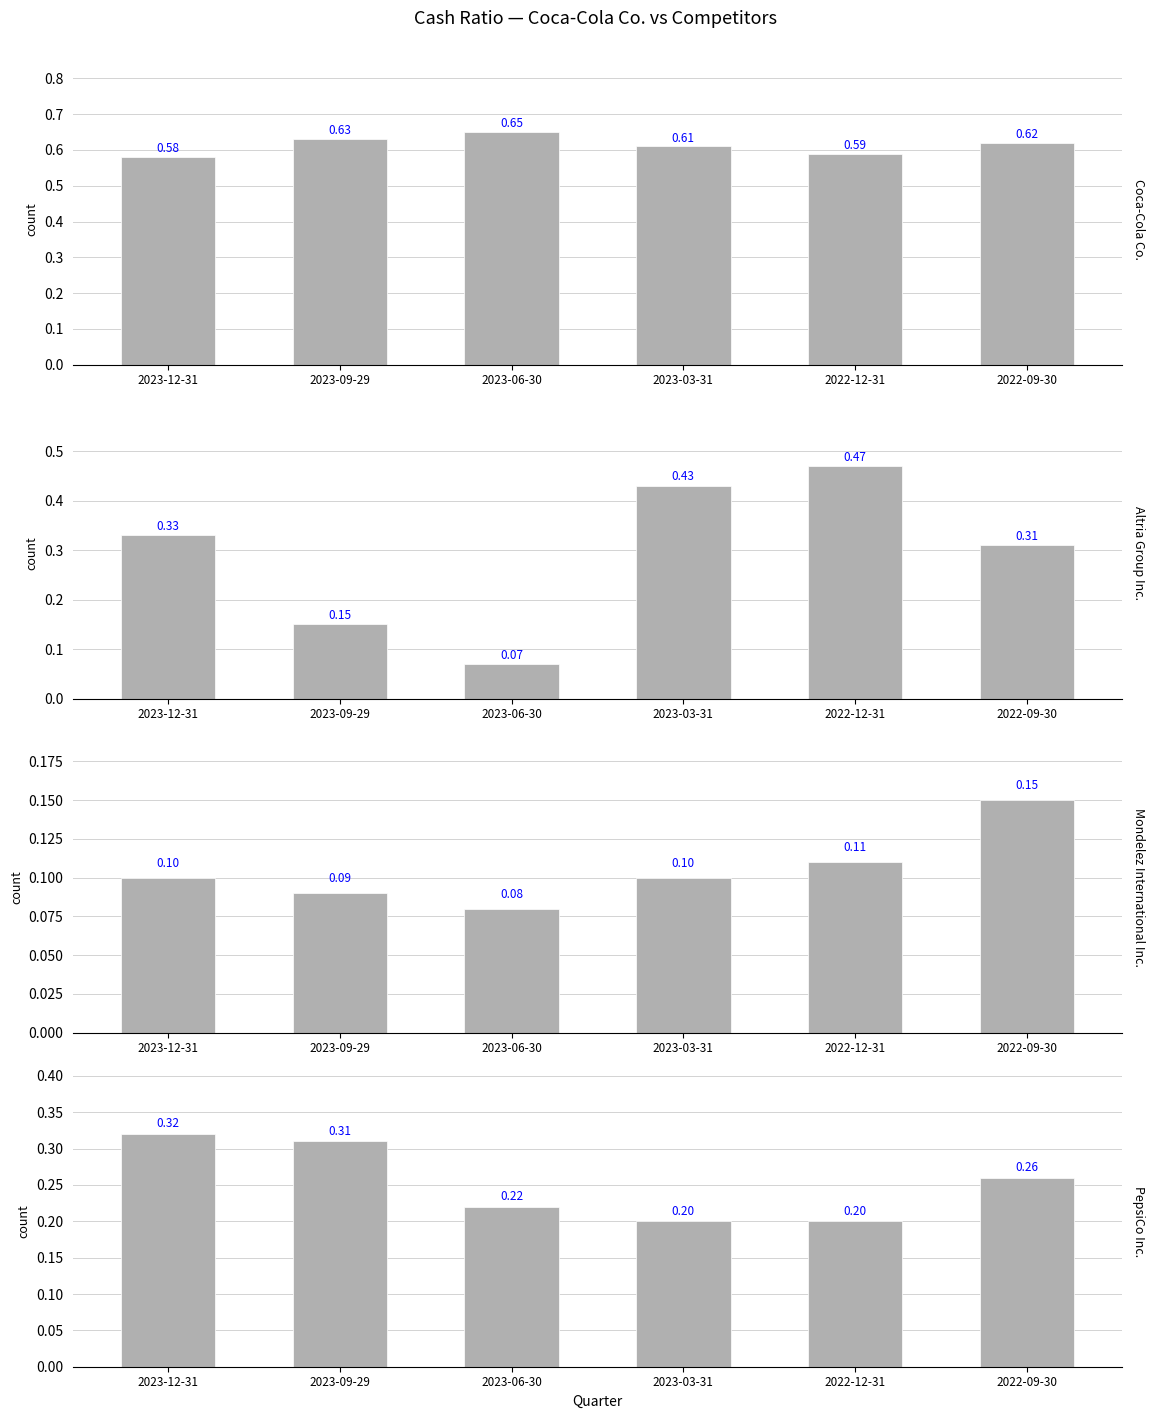

What is the spread (max minus min) of values at 2023-03-31?

0.5